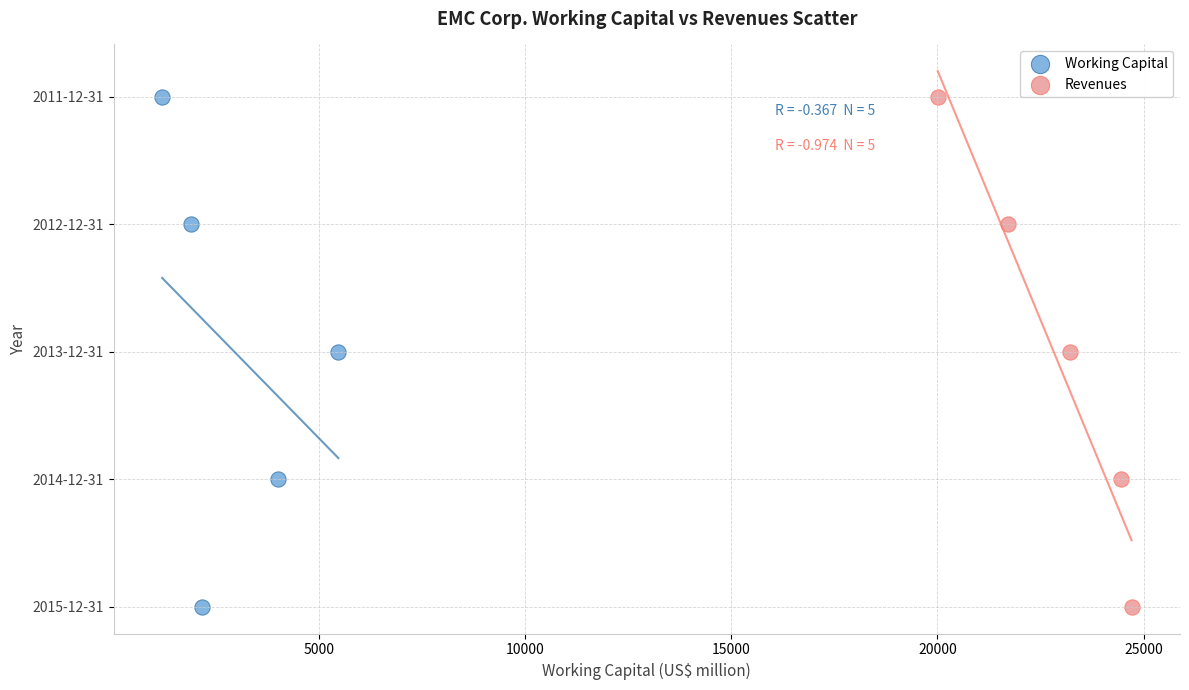

What are all the series names shown in the legend?

Working Capital, Revenues